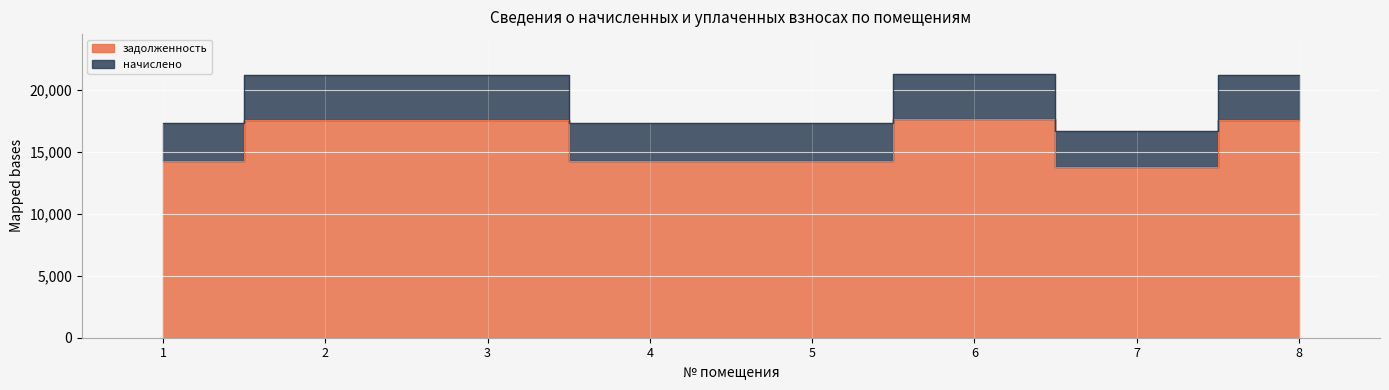

What is the difference between the second highest and second lowest values in the задолженность series?

3248.4